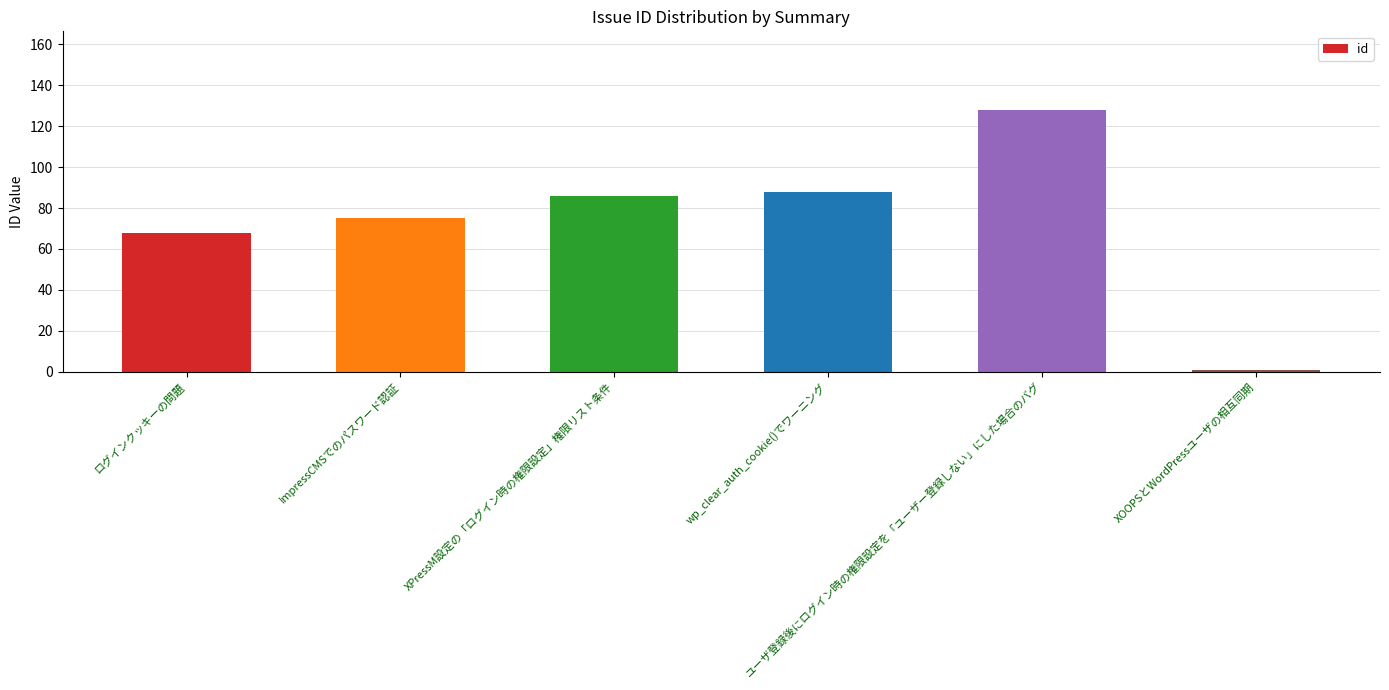

How many distinct data groups are displayed?

1